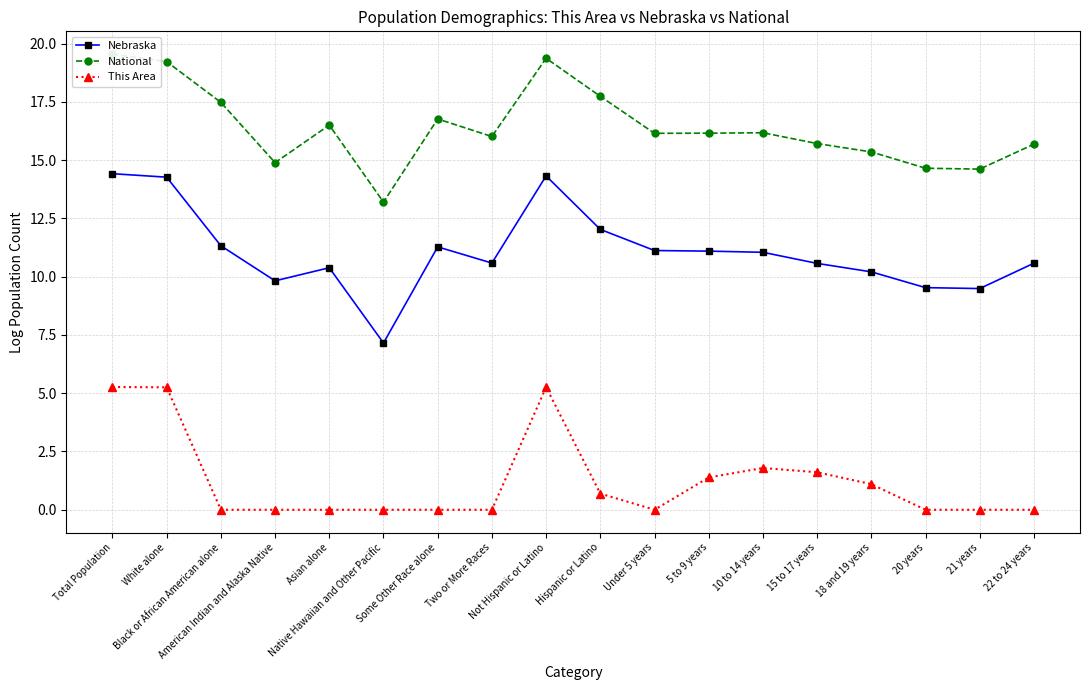

Which category has the lowest value in the National series?

Native Hawaiian and Other Pacific